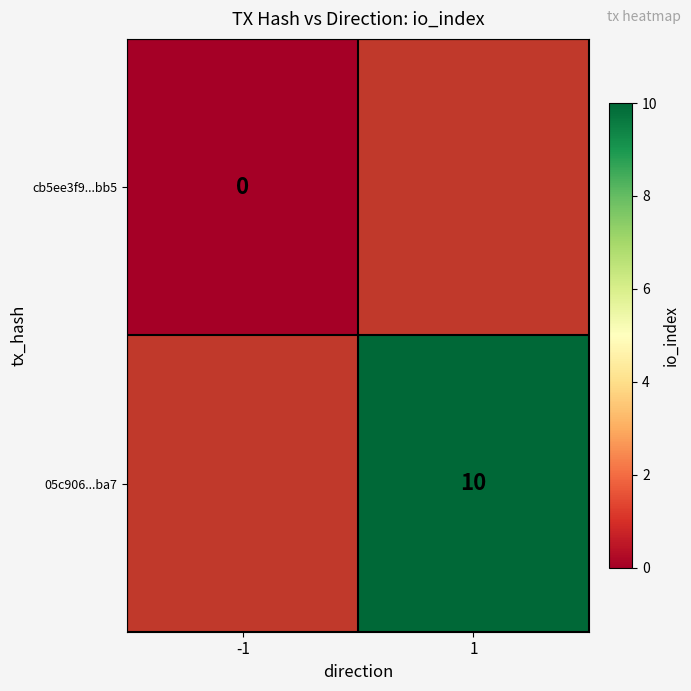

The 05c906...ba7 series shows 10 at 1. True or false?

True